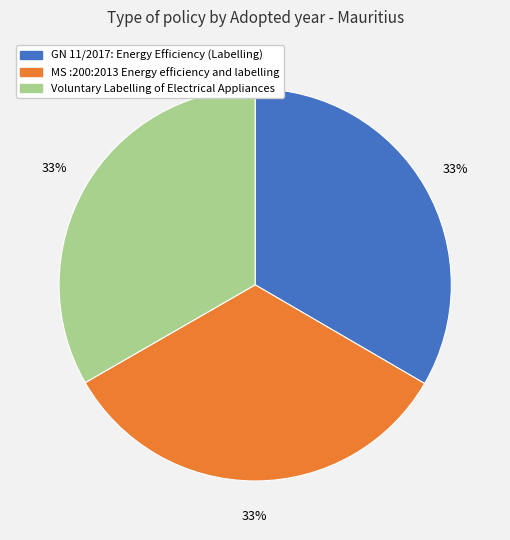

Approximately how many times larger is the value at Voluntary Labelling of Electrical Appliances compared to MS :200:2013 Energy efficiency and labelling?

1.0